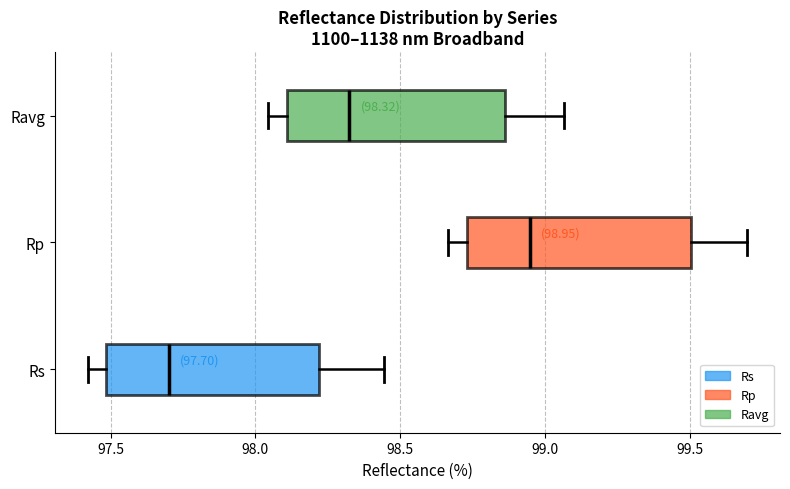

Which box has the furthest to the right median line?

Rp